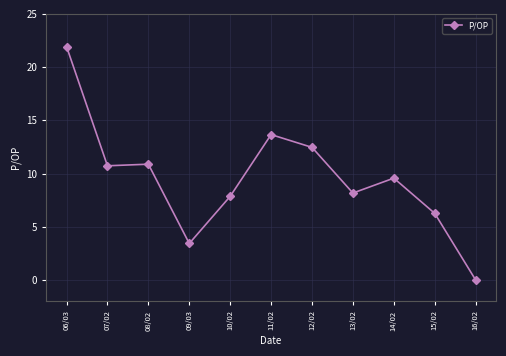

Read the value at 08/02.

10.9